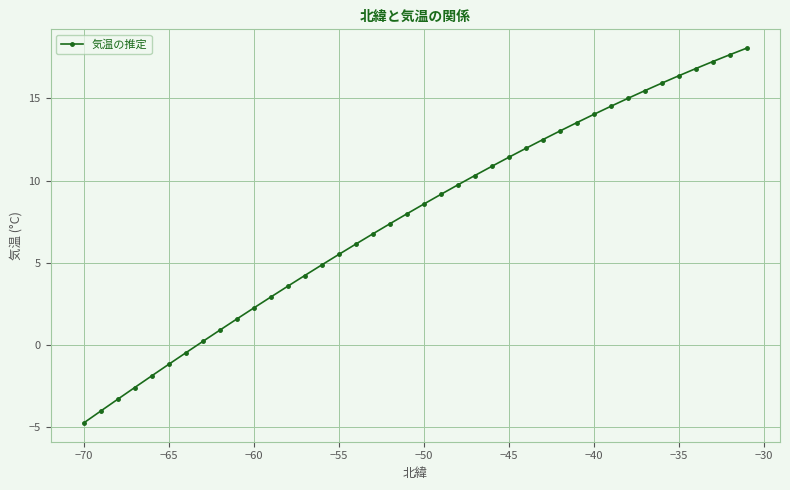

What is the value of the 10th point from the left?

1.6